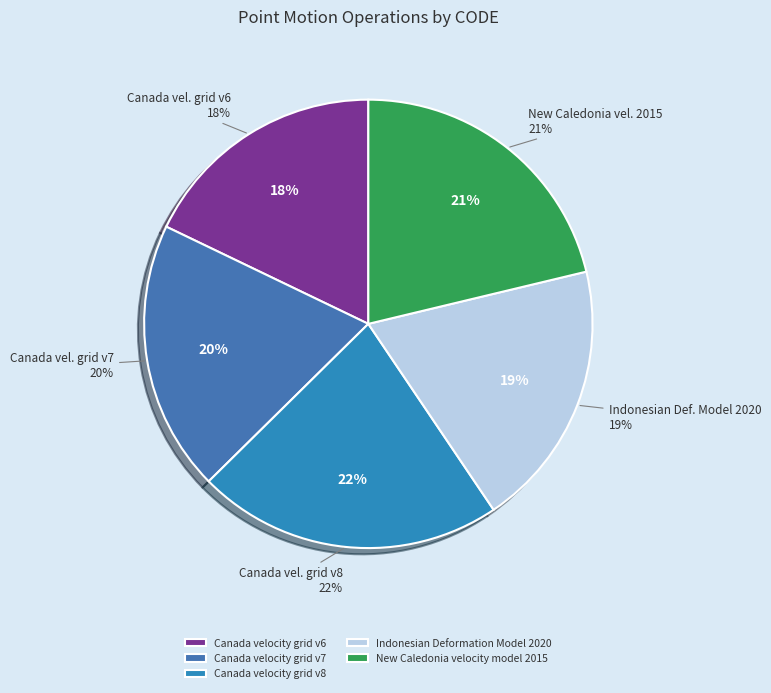

To the nearest percent, what percentage of the pie is Canada velocity grid v7?

20%